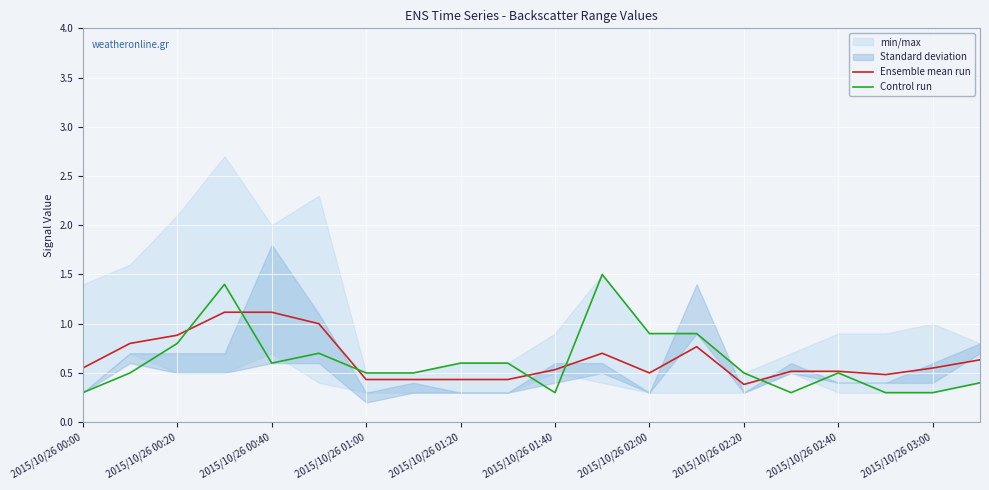

True or false: Ensemble mean run and Control run cross at least once.

True